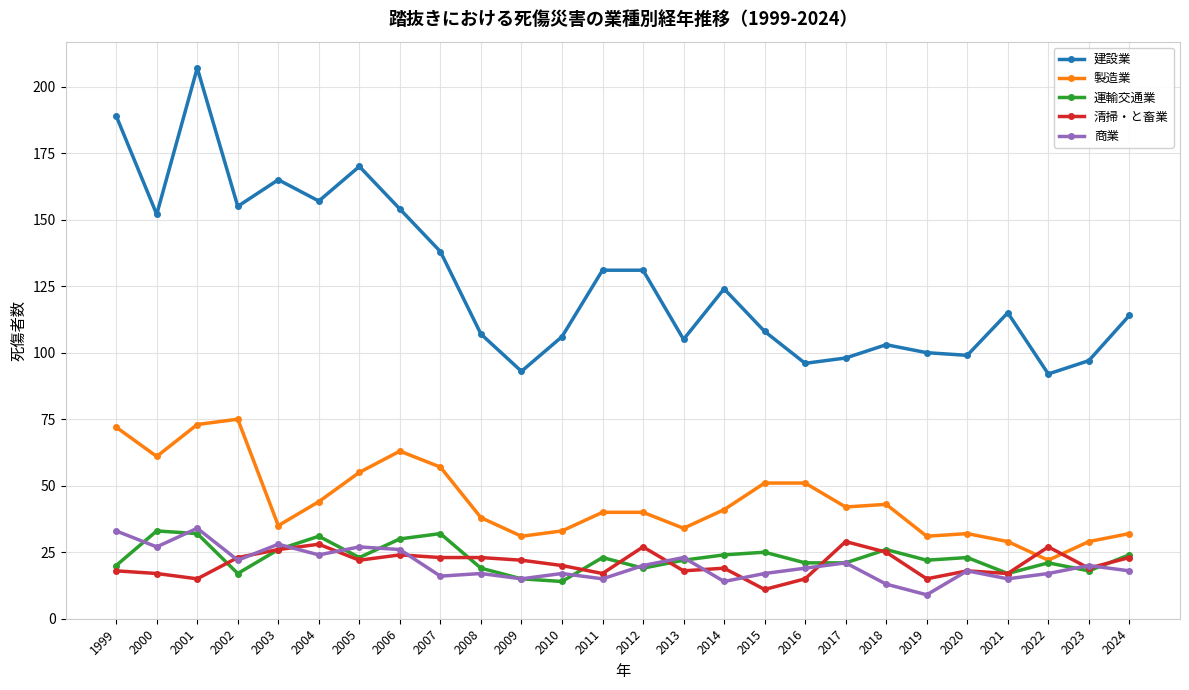

Is the value of 建設業 at 2018 greater than the value of 清掃・と畜業 at 2007?

Yes